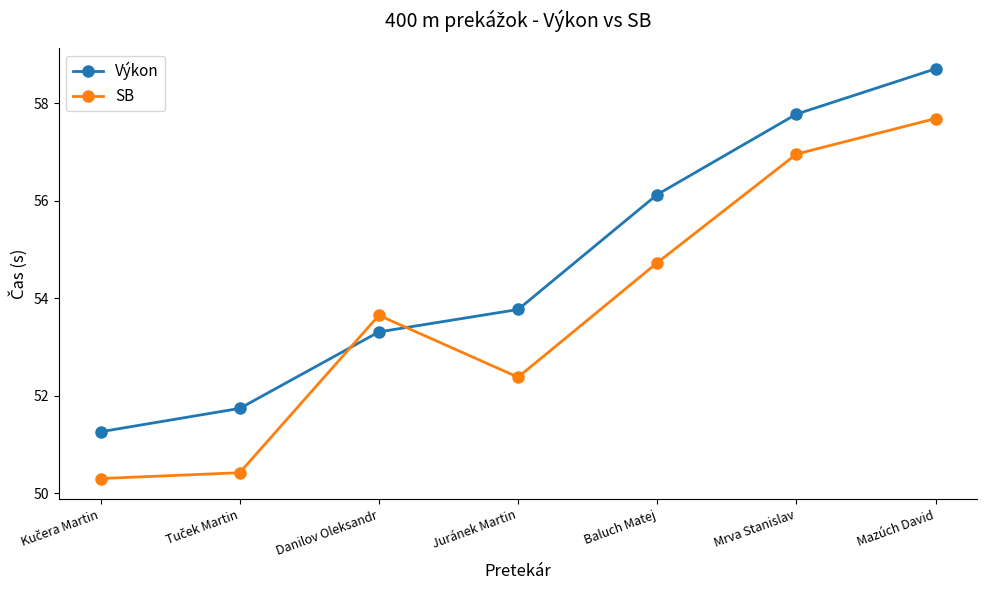

In SB, how many points are higher than both neighbors (excluding endpoints)?

1